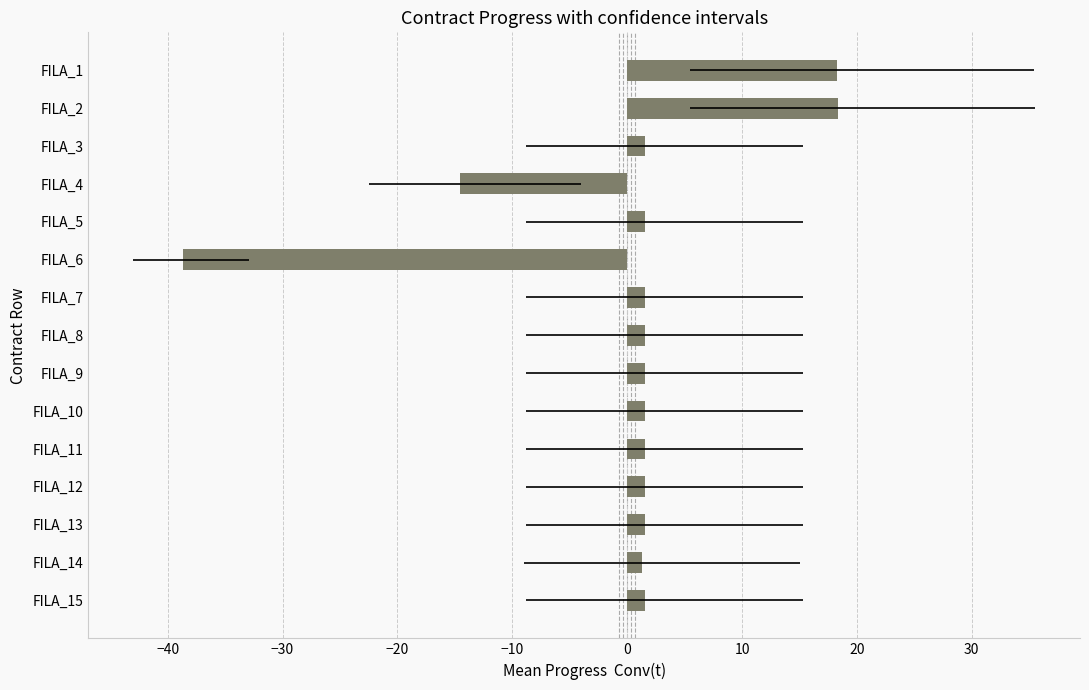

What is the difference between the second highest and second lowest values?

32.8